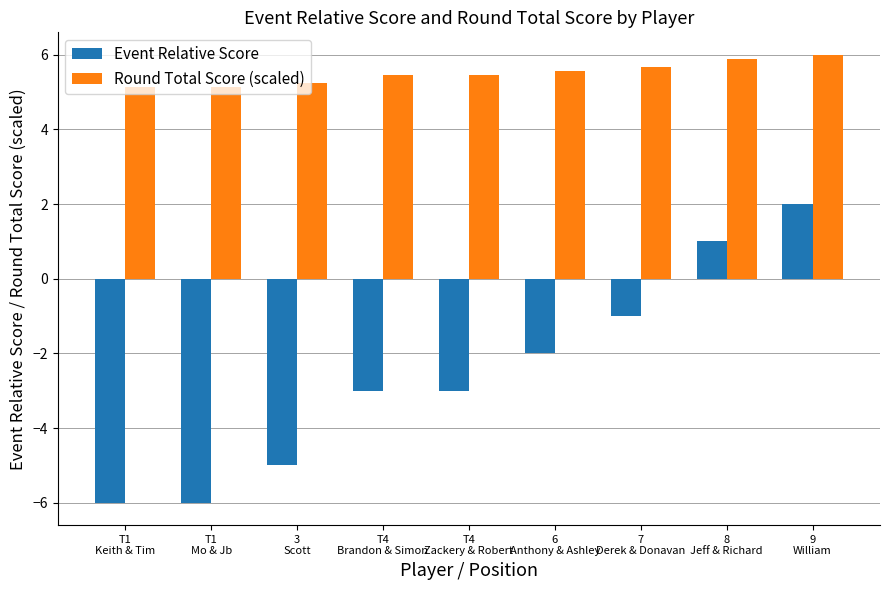

How many data points does each series have?

9